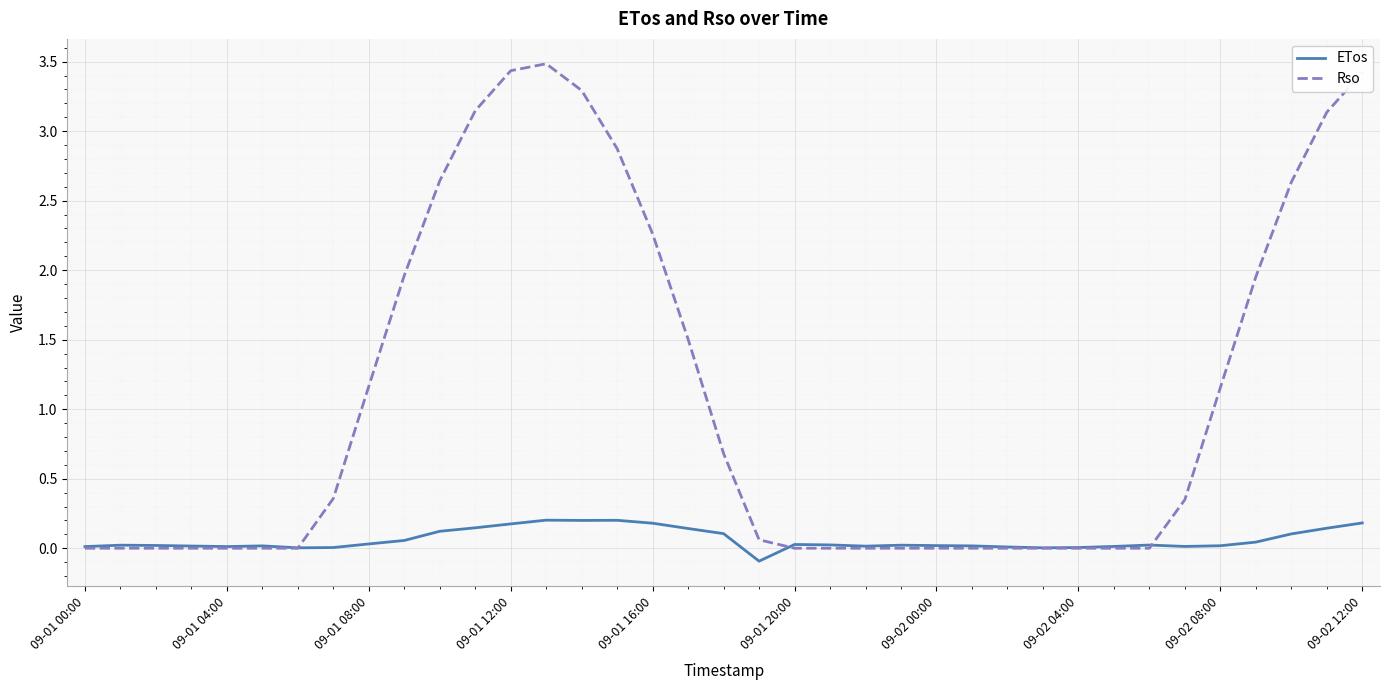

Which series has the largest total across all categories?

Rso